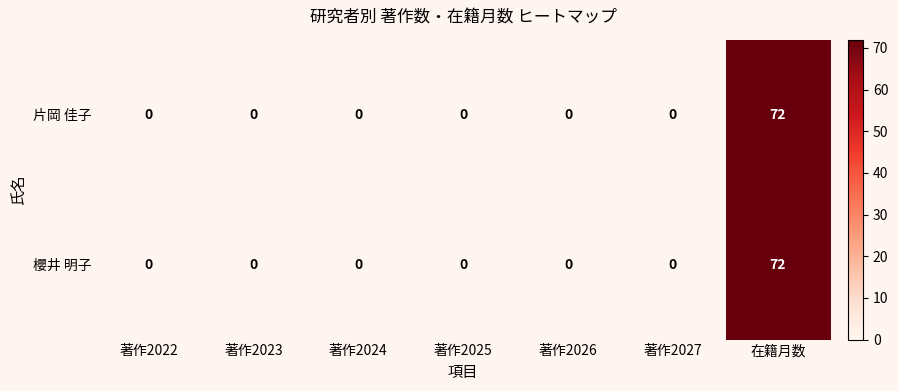

What is the maximum value for 櫻井 明子?

72